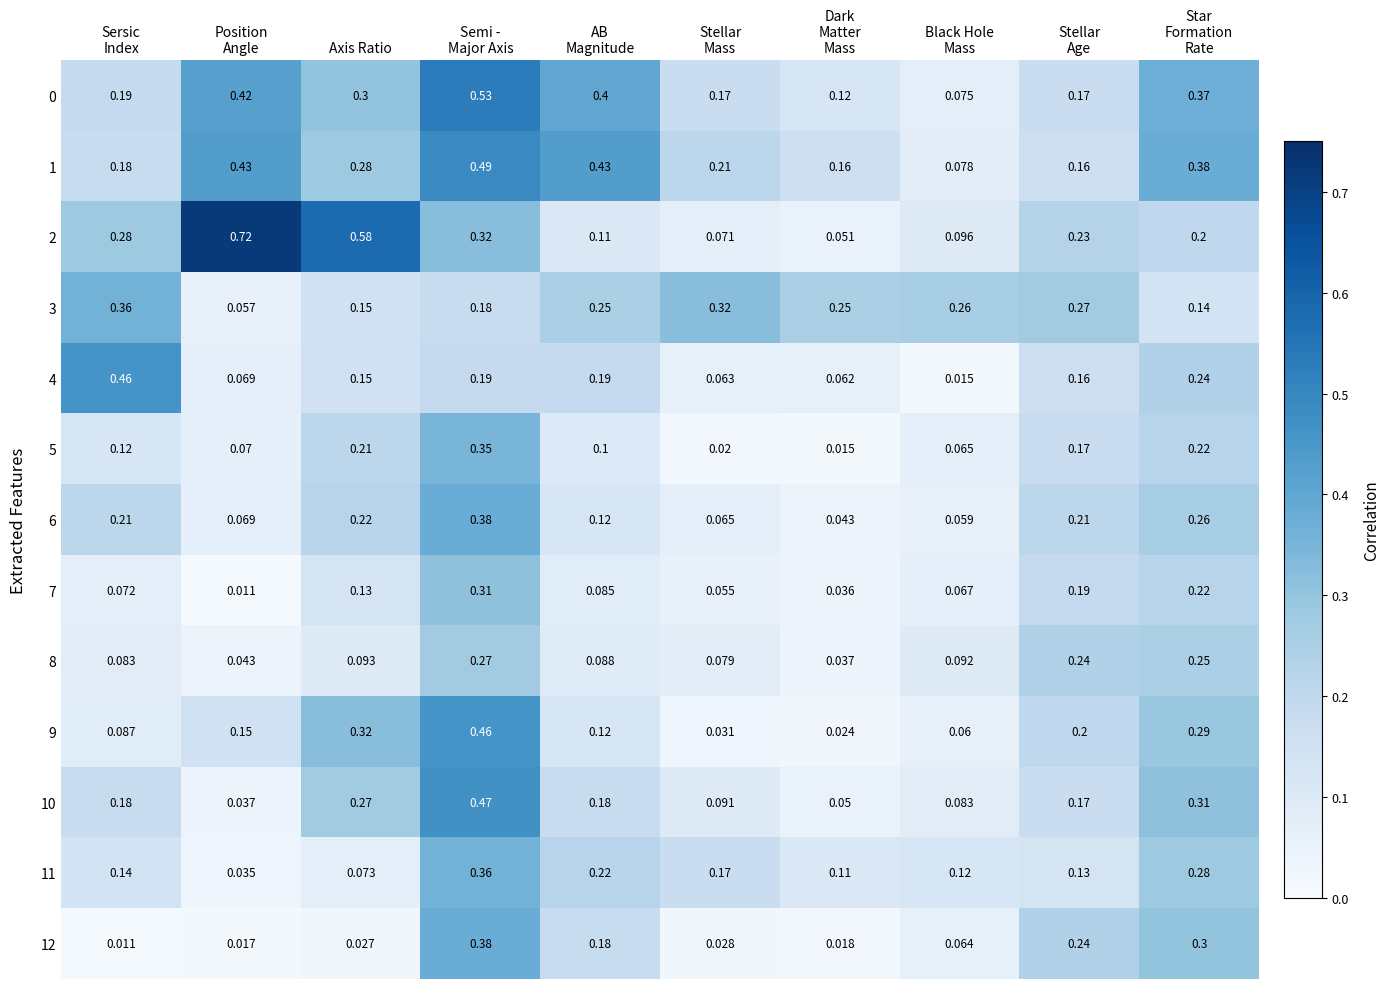

How many distinct data groups are displayed?

13